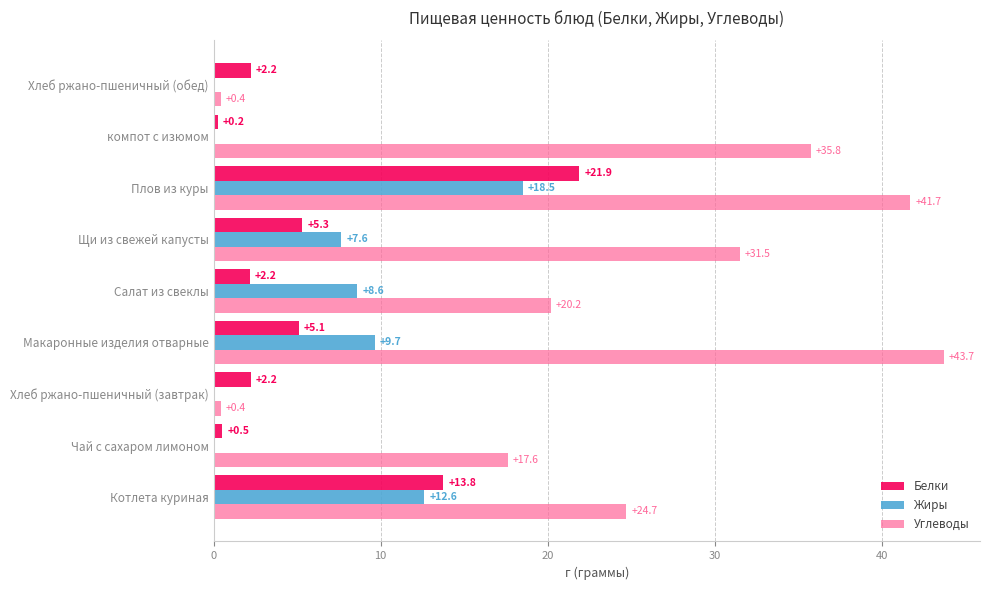

Which category has the highest value across all series?

Макаронные изделия отварные